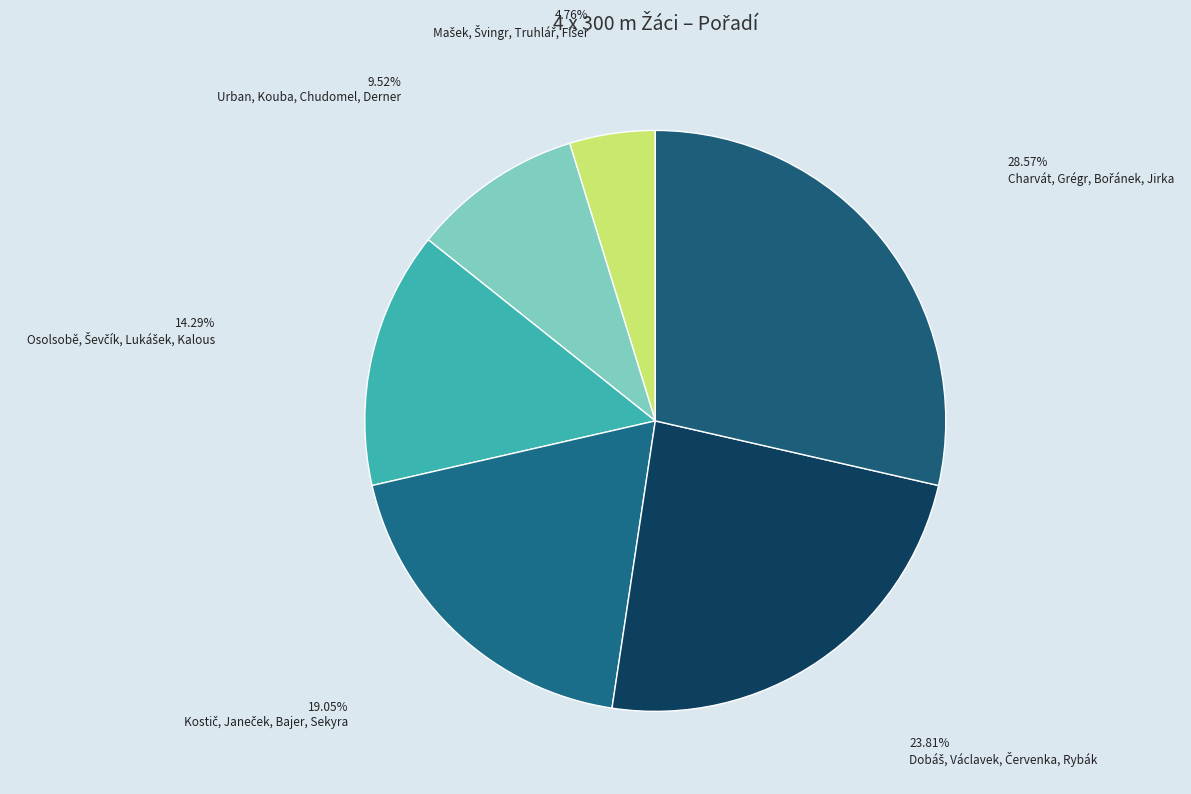

To the nearest percent, what is the combined percentage of Mašek, Švingr, Truhlář, Fišer and Charvát, Grégr, Bořánek, Jirka?

33%